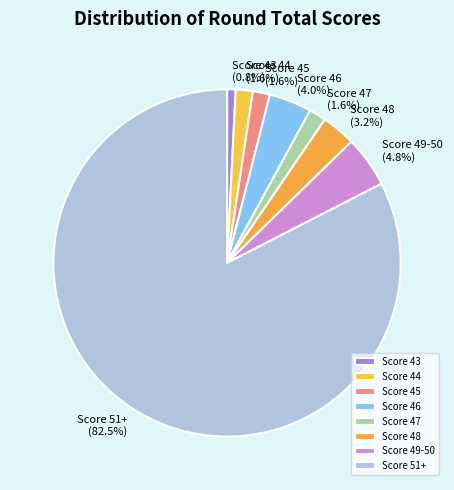

Which slice is the largest?

Score 51+